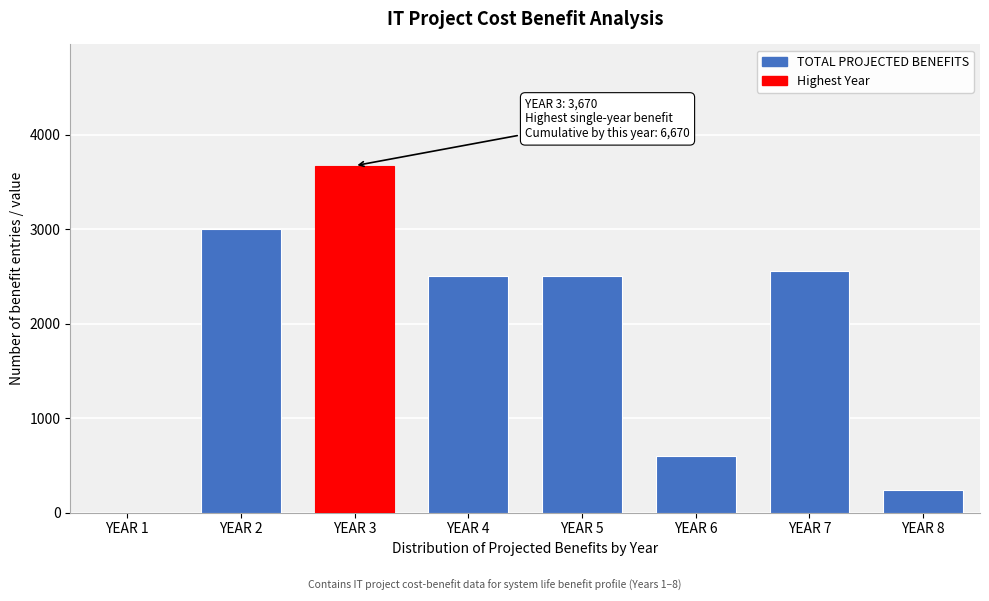

Reading left to right, what are all the values shown in this chart?

YEAR 1=0	YEAR 2=3000	YEAR 3=3670	YEAR 4=2500	YEAR 5=2500	YEAR 6=600	YEAR 7=2561	YEAR 8=241